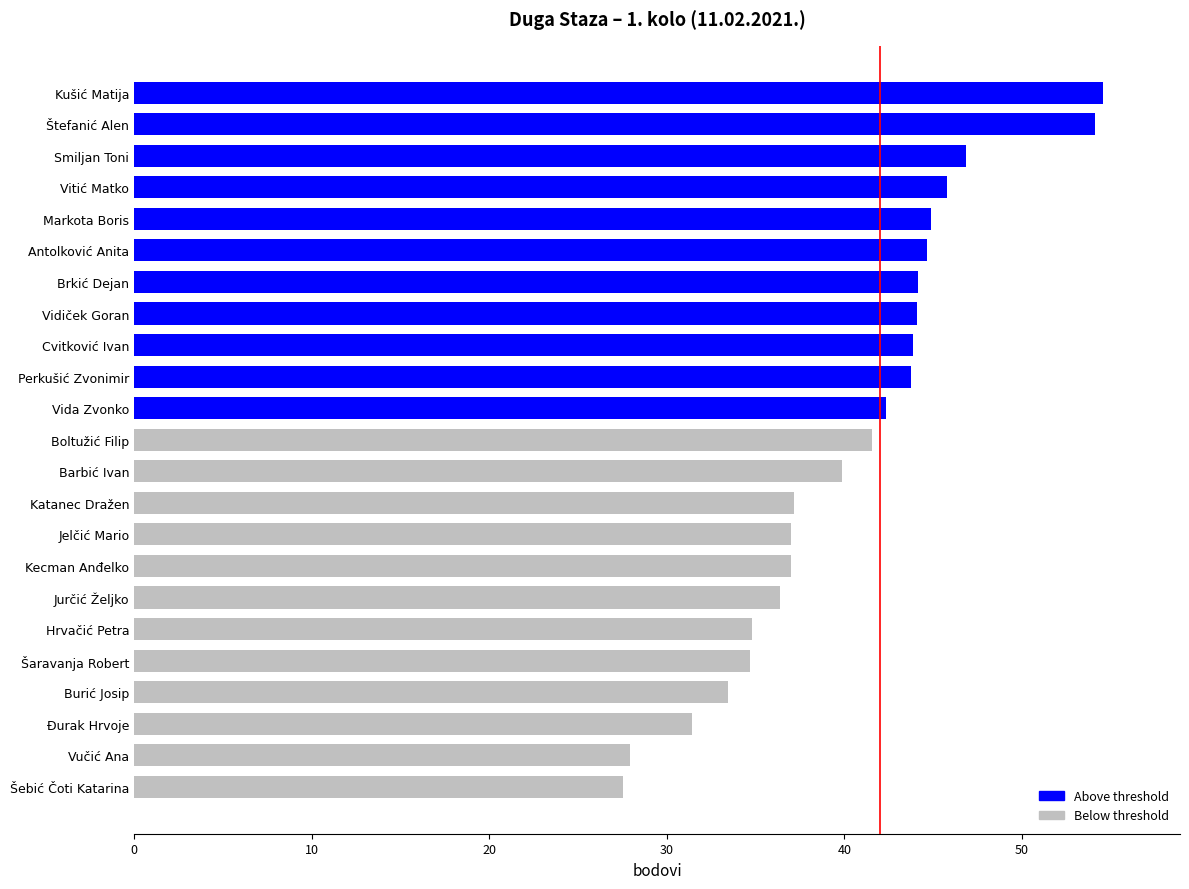

Read the value at Jurčić Željko.

36.4